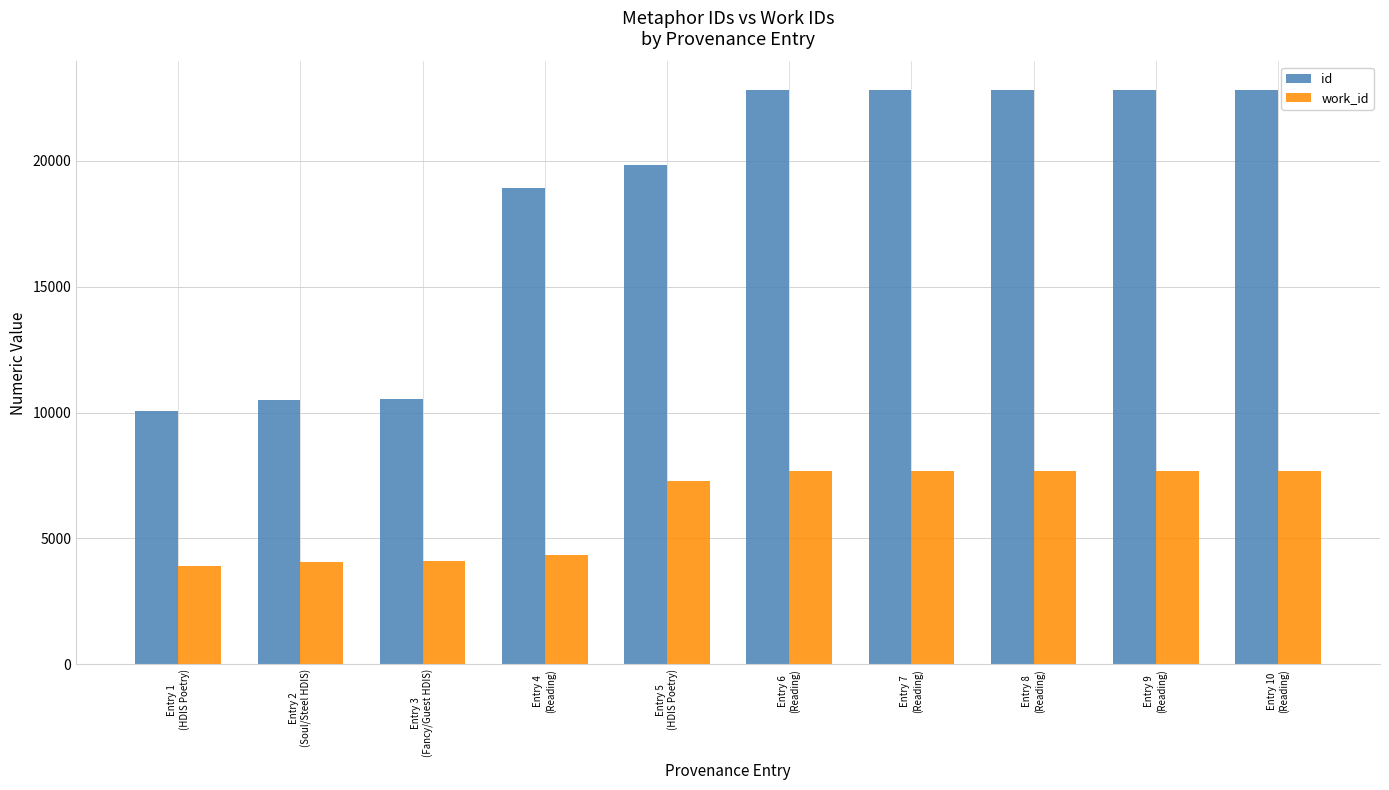

Rank the series by their average value, from highest to lowest.

id, work_id